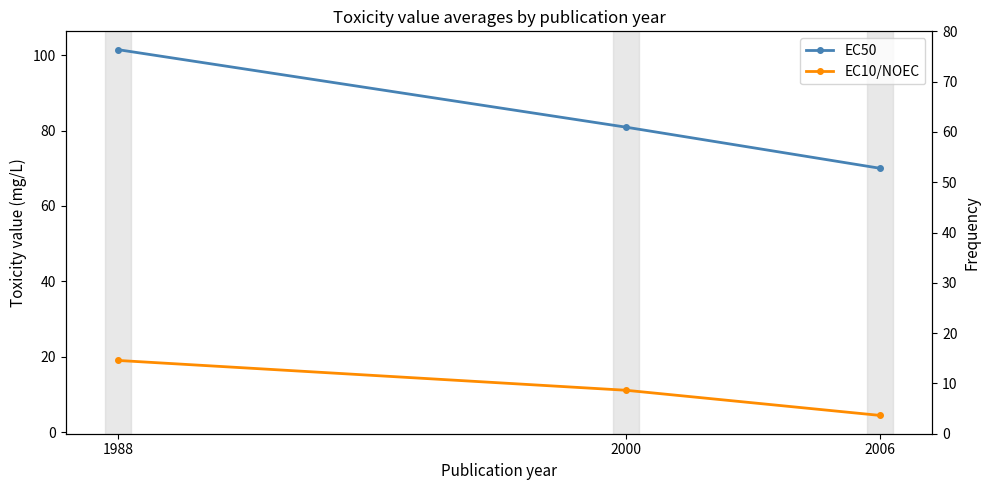

What is the value of the EC50 point at the 3rd from the left?

70.0